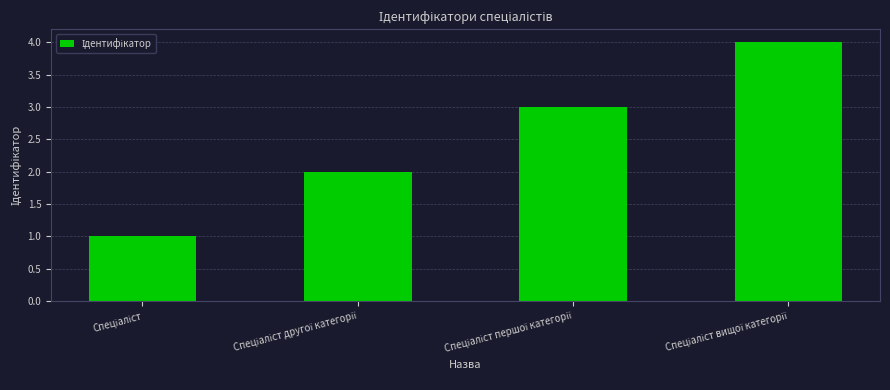

What is the sum of all values?

10